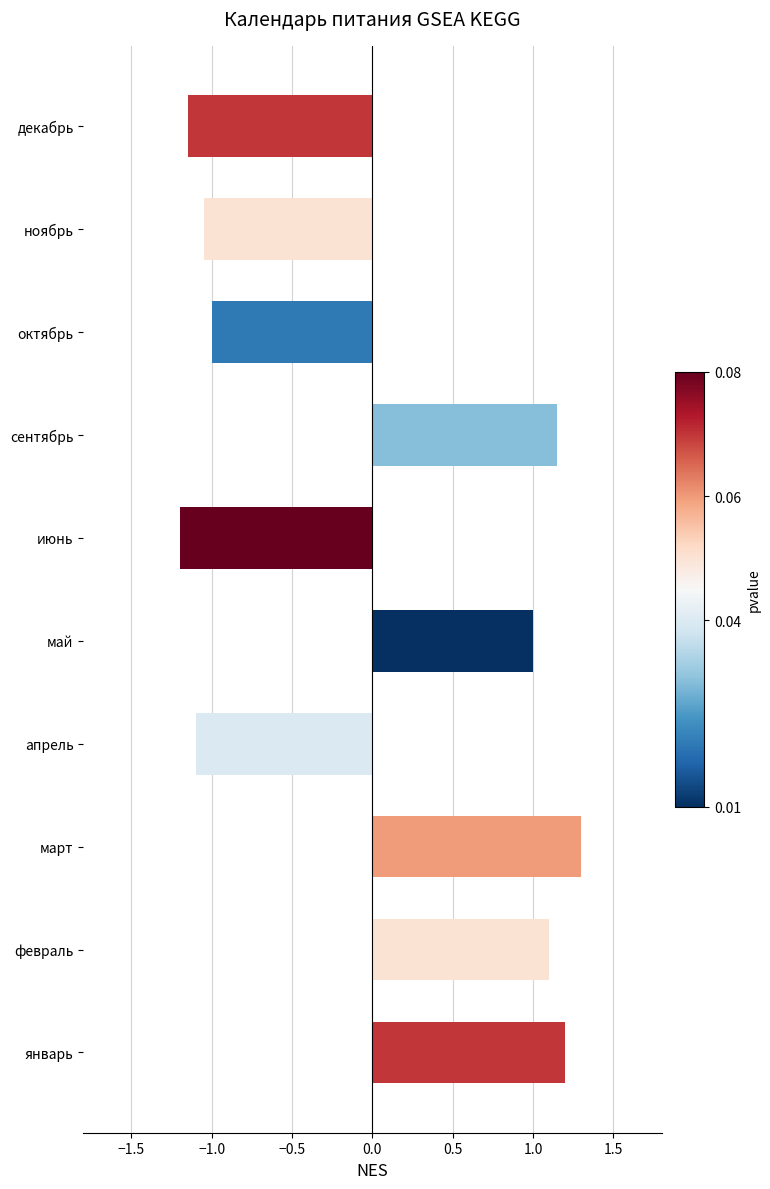

How many values are below zero?

5